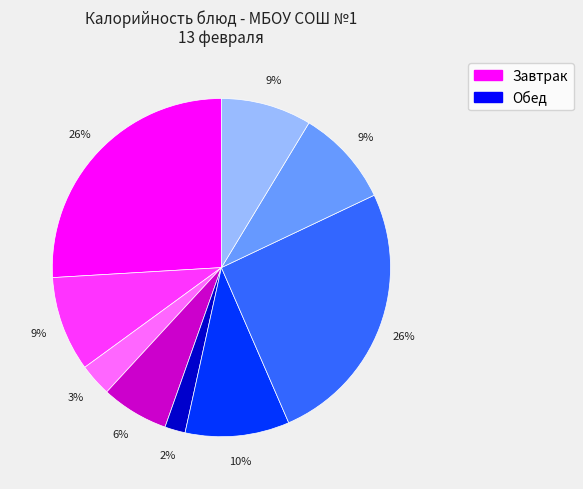

Is there any slice that represents more than half of the pie?

No